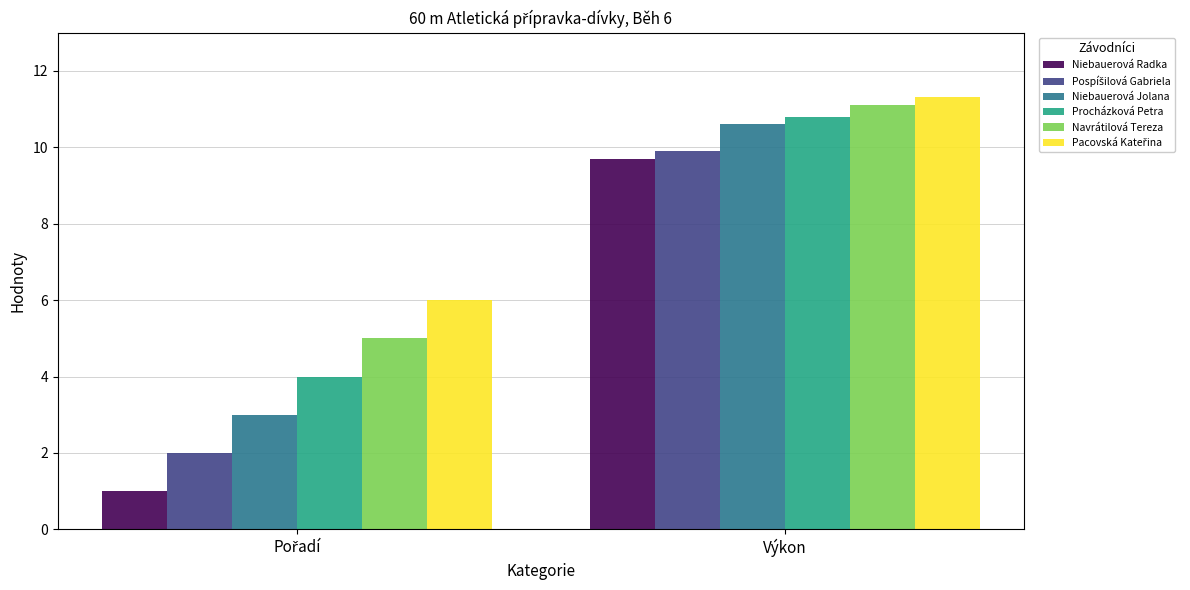

How many data points does each series have?

2